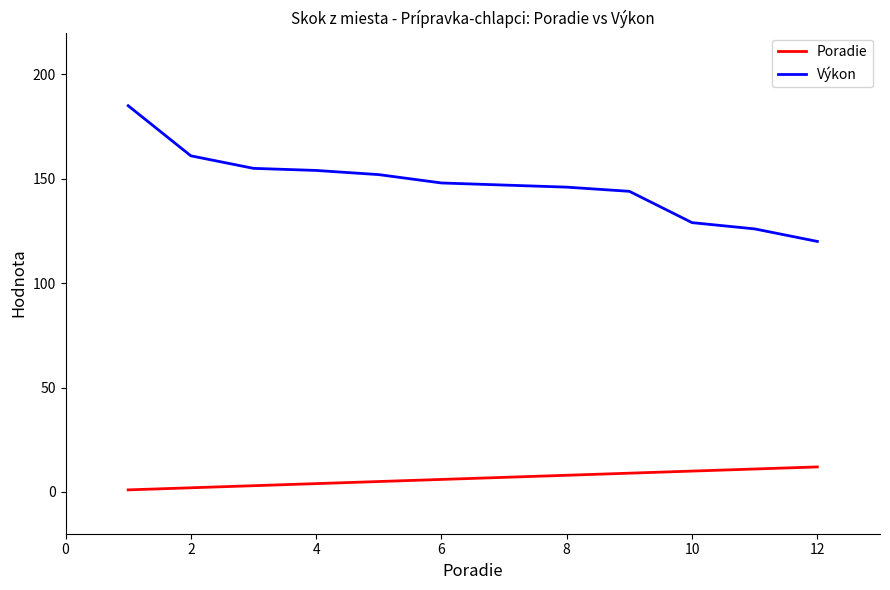

List the series in order of their overall mean, lowest first.

Poradie, Výkon